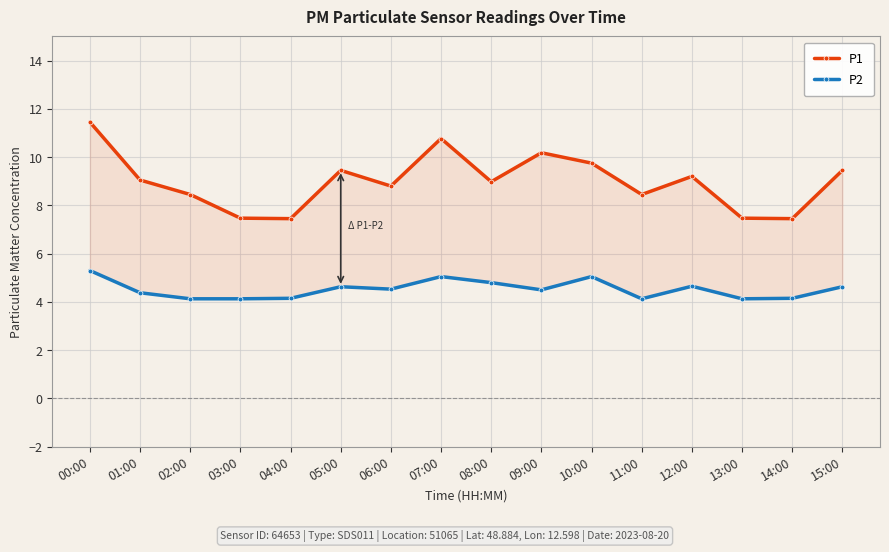

Reading left to right, list all the values displayed in this chart.

P1: 11.4	9.1	8.4	7.5	7.5	9.4	8.8	10.8	9.0	10.2	9.8	8.4	9.2	7.5	7.5	9.4
P2: 5.3	4.4	4.1	4.1	4.2	4.6	4.5	5.0	4.8	4.5	5.0	4.1	4.7	4.1	4.2	4.6